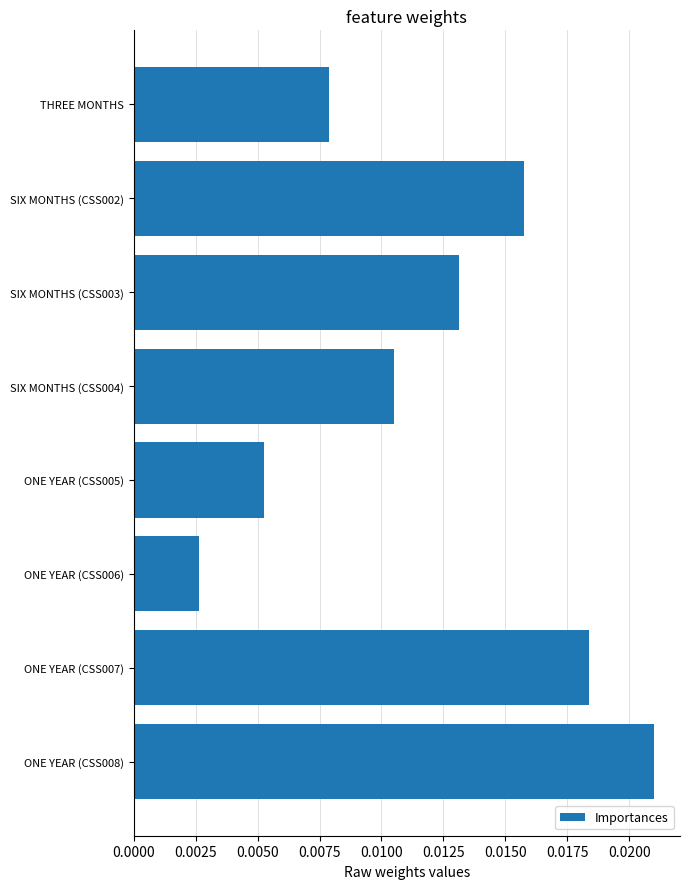

Which label corresponds to the smallest value in the chart?

ONE YEAR (CSS006)